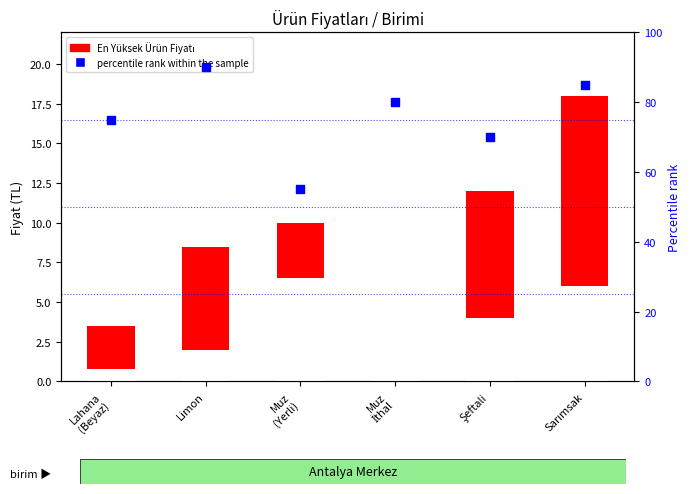

At which category is the sum across all series the highest?

Sarımsak